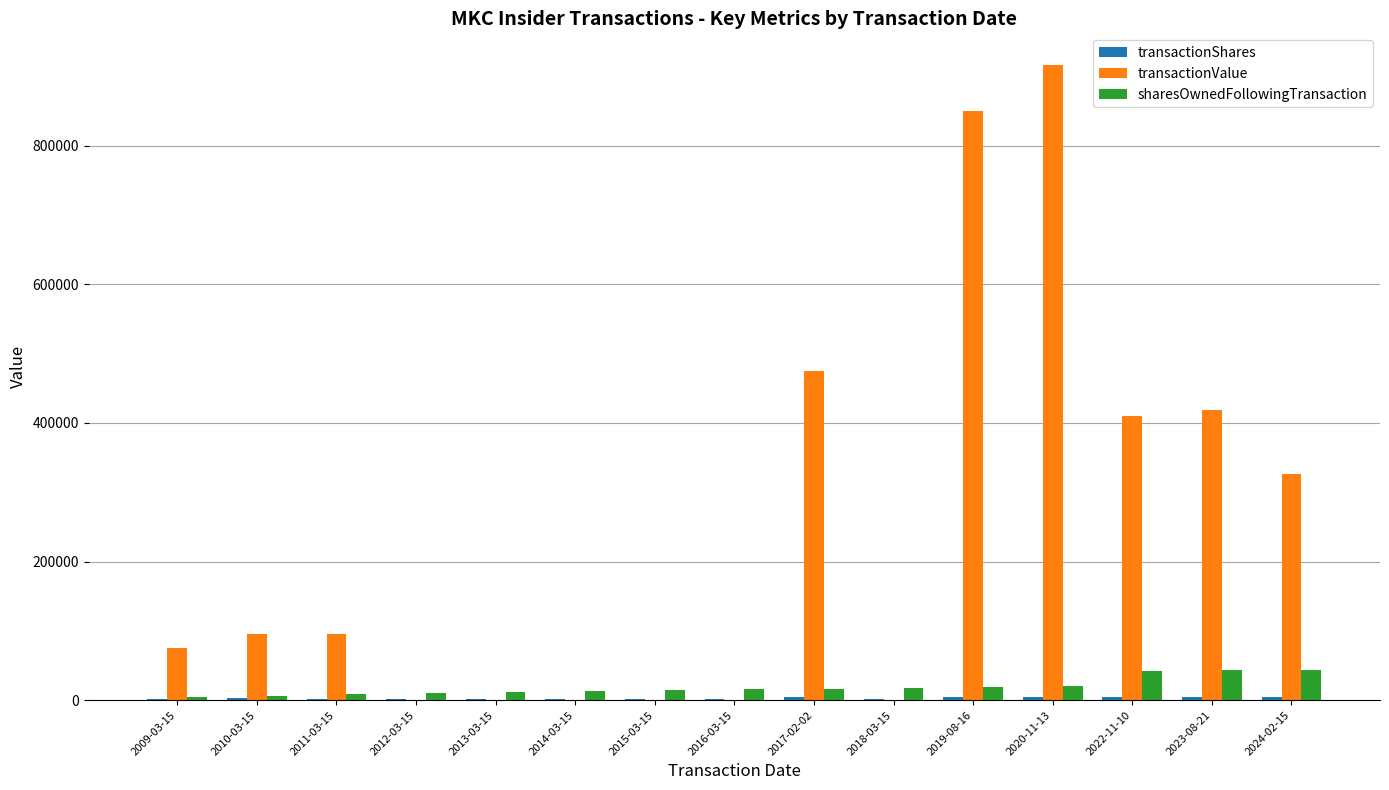

Which label corresponds to the largest value in the chart?

2020-11-13